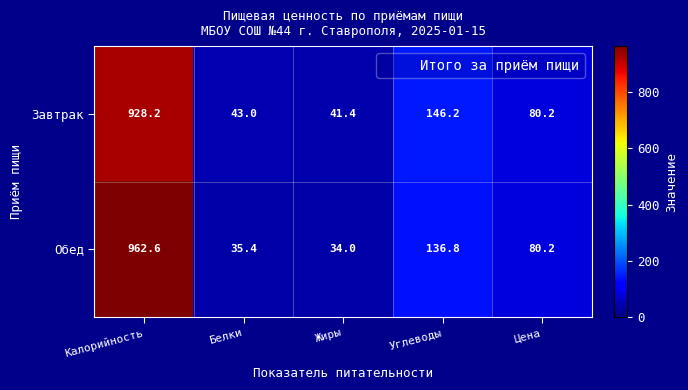

What is the maximum value shown in the chart?

962.6